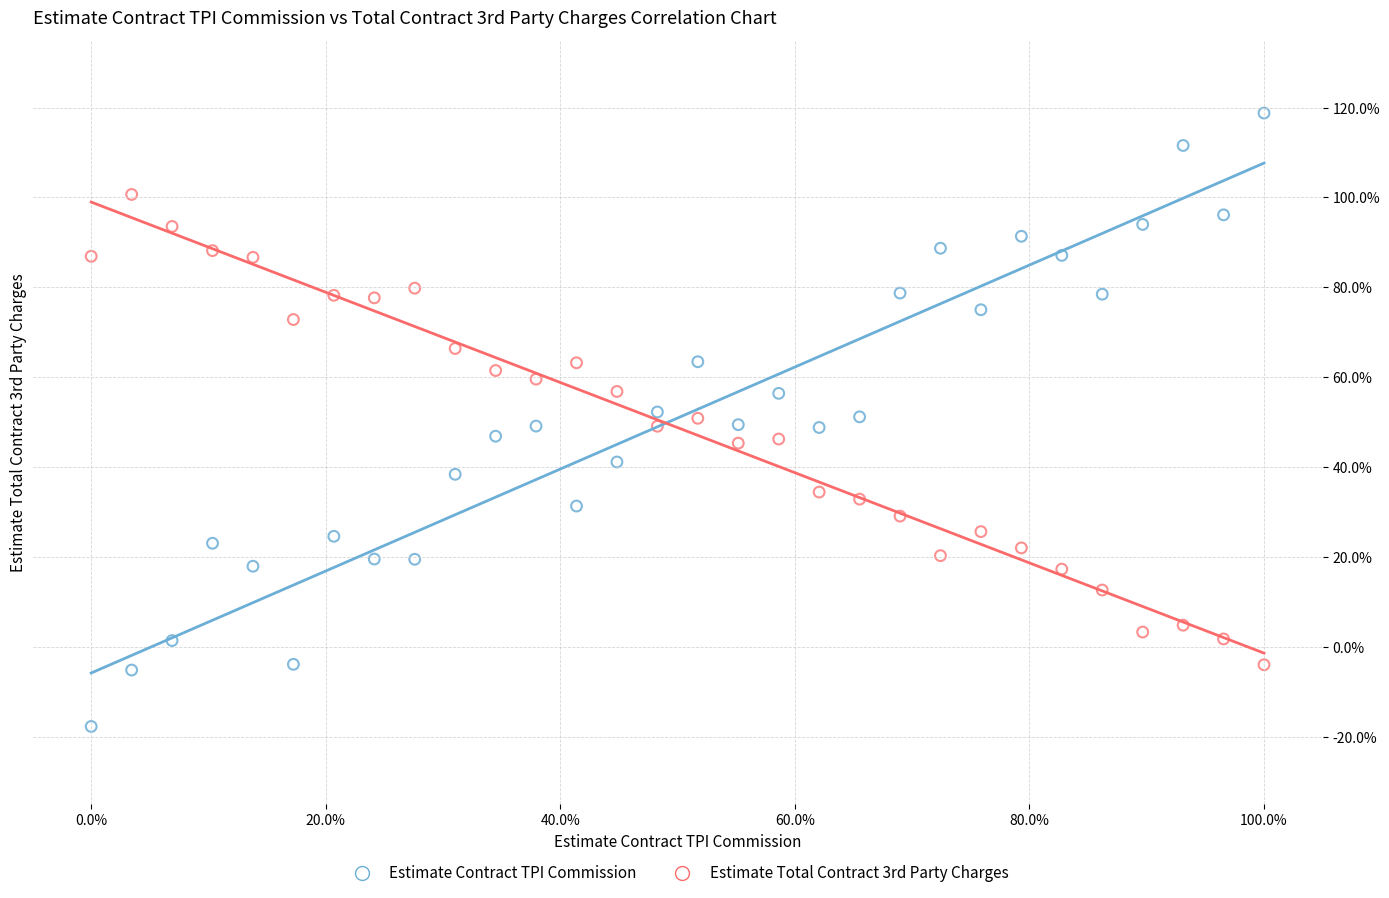

Which series contains the highest Y value?

Estimate Contract TPI Commission